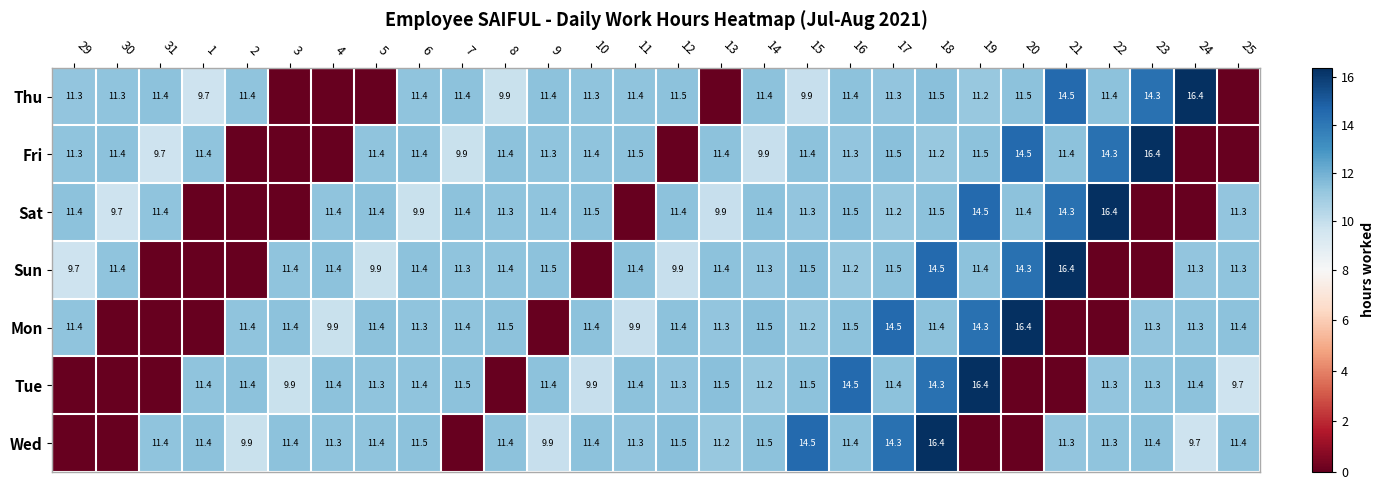

Is the value of Mon at 25 greater than the value of Thu at 19?

Yes